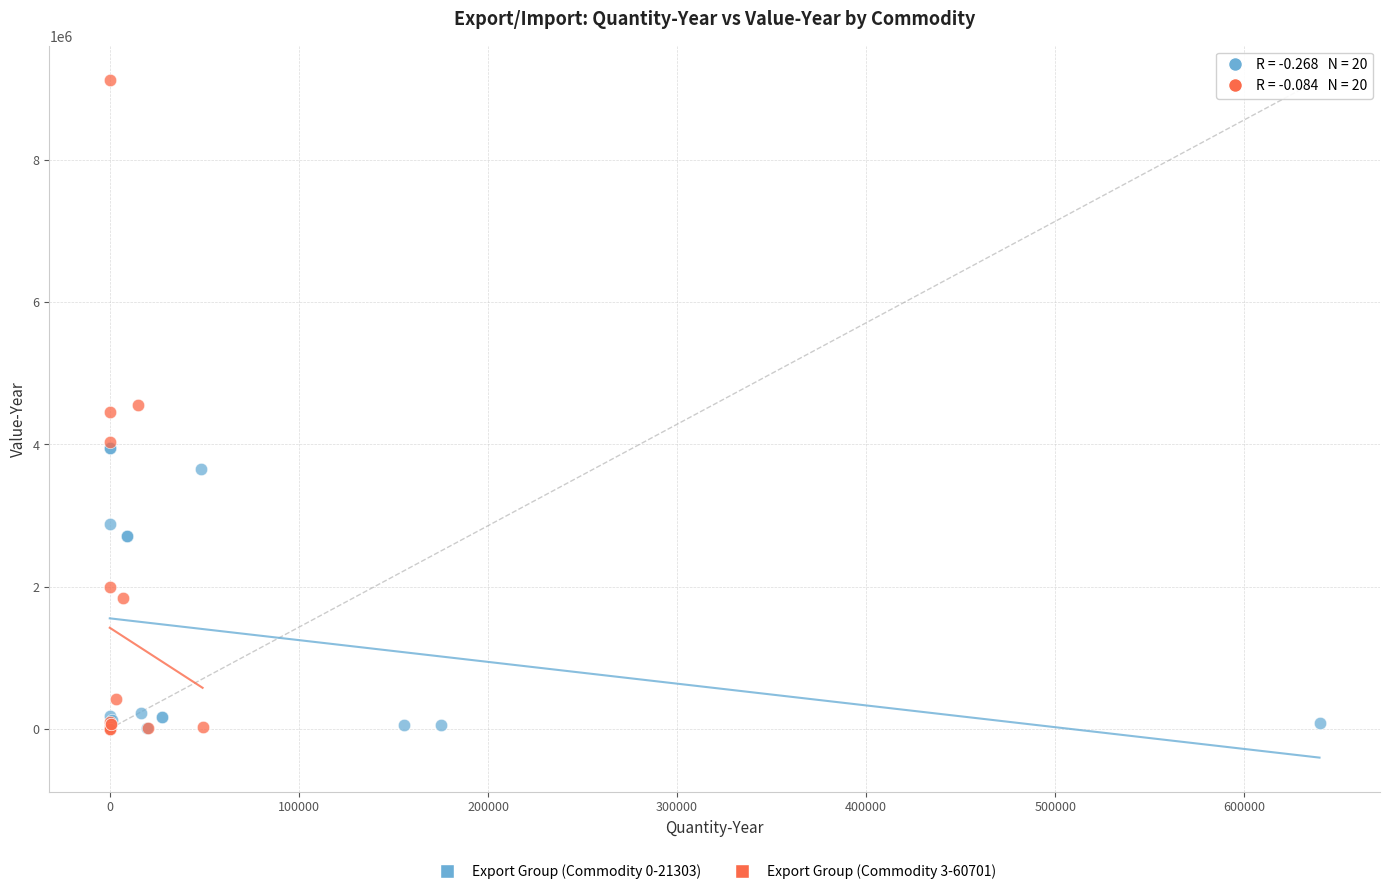

Which series has the largest Y range (max minus min)?

Export Group (Commodity 3-60701)